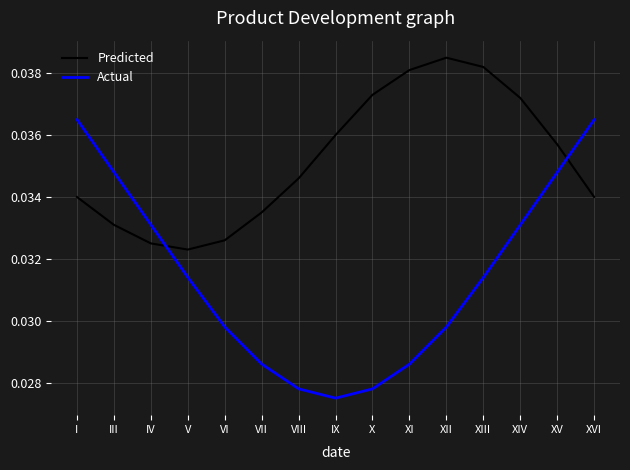

What position from the right is XII?

5